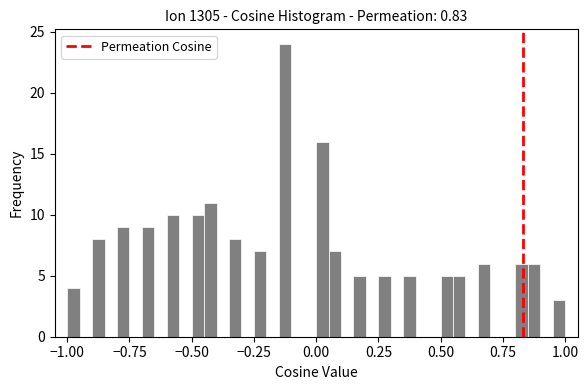

Read against the x-axis, roughly where is the centre of the tallest bar?

-0.10